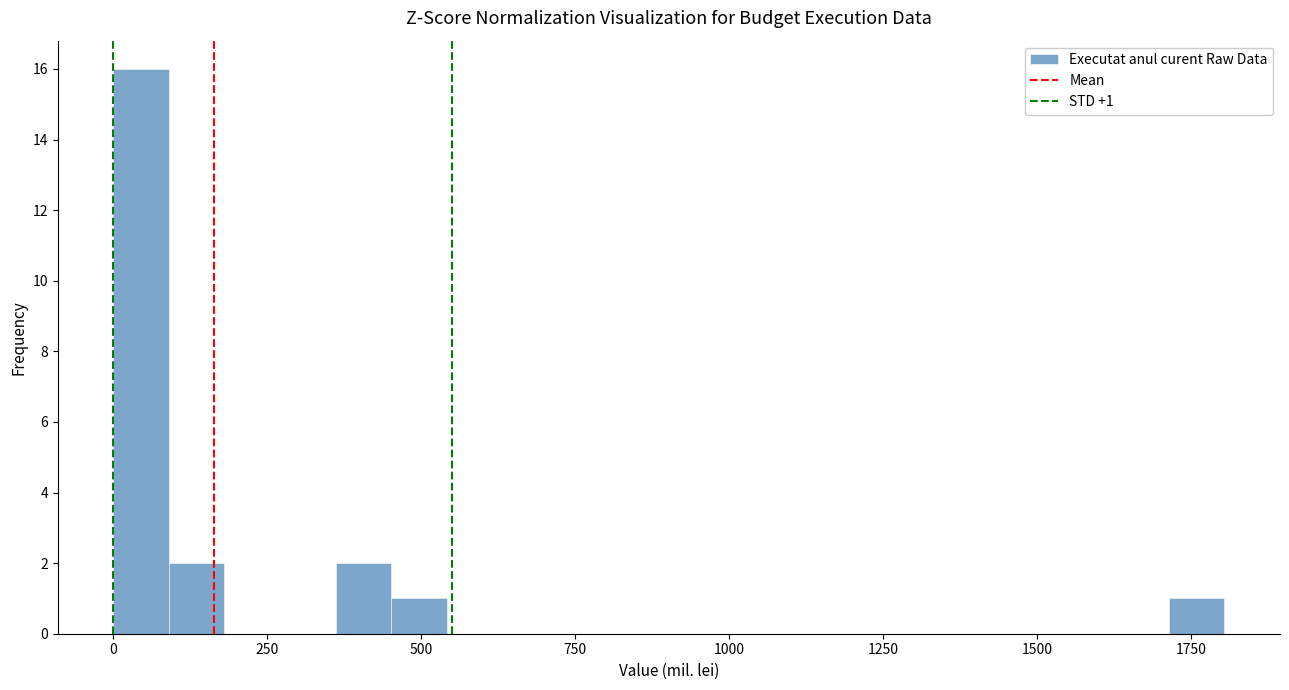

Around what value on the x-axis is the tallest bar? Give the approximate position of its centre, as read against the axis.

50